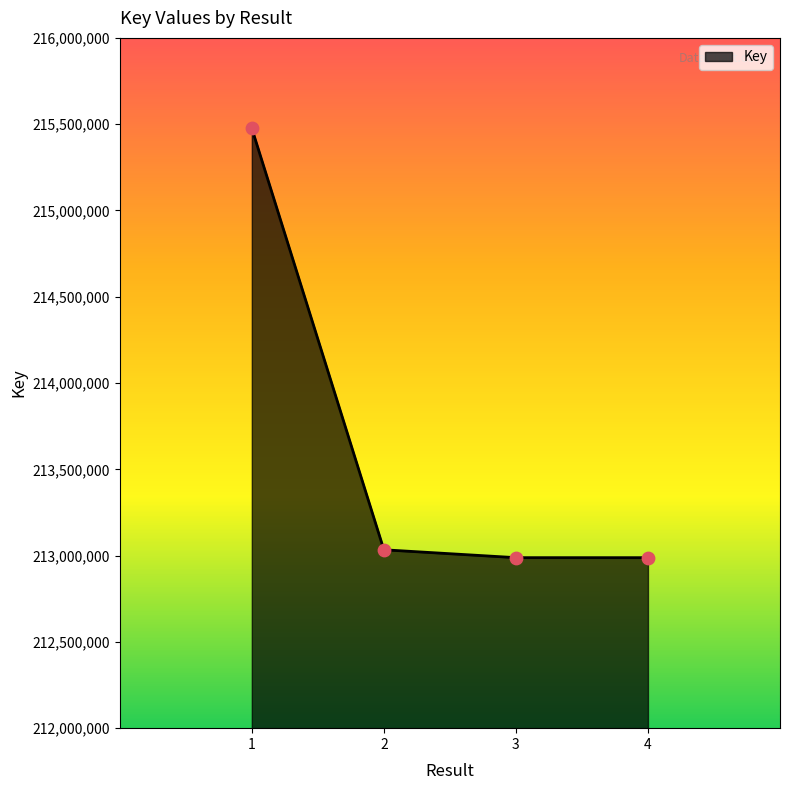

What is the change in value from 3 to 4?

-56